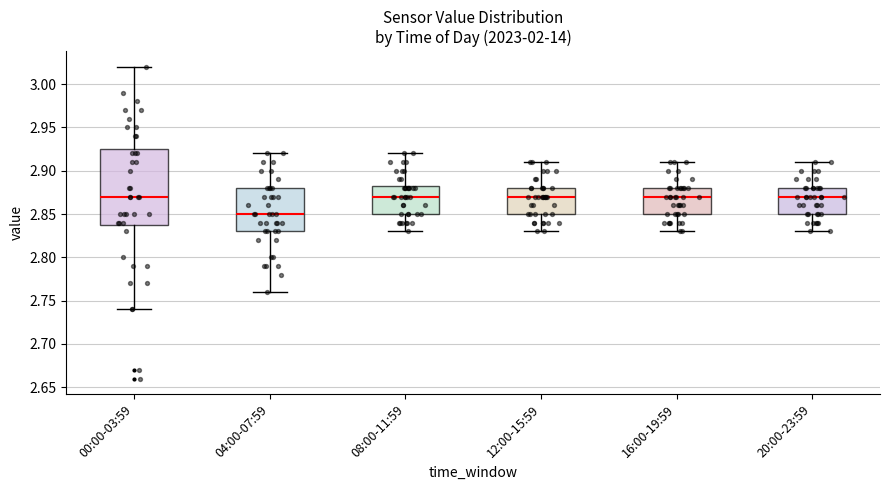

Where does the lower whisker of the box for 20:00-23:59 end on the y-axis? The values are not printed on the chart, so give them approximately, as read against the axis.

2.830